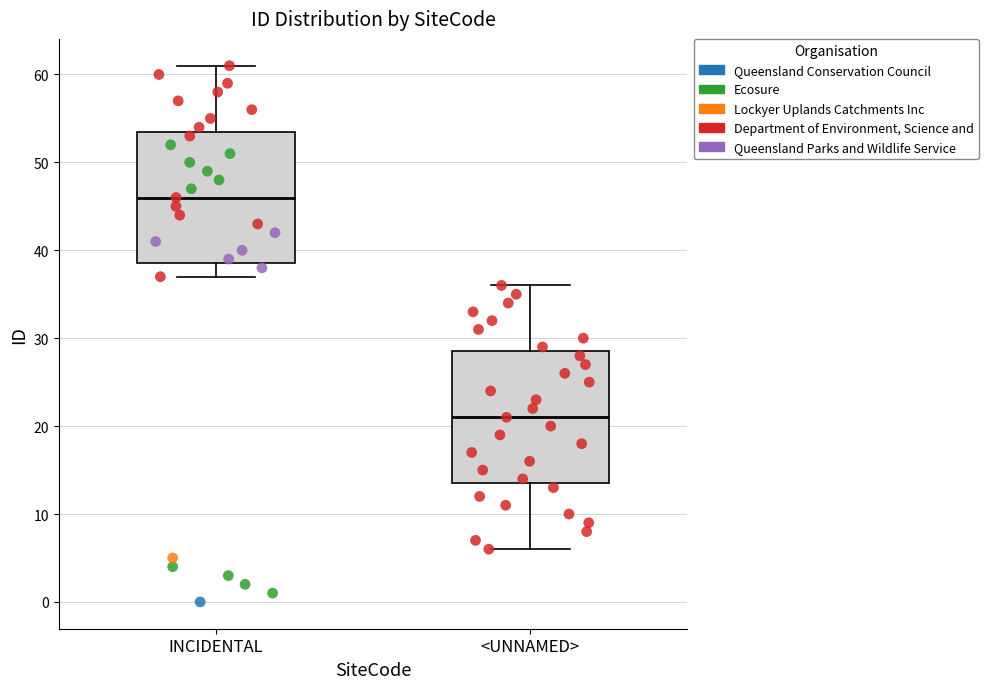

Where is the upper edge of the box for INCIDENTAL on the y-axis? The values are not printed on the chart, so give them approximately, as read against the axis.

54